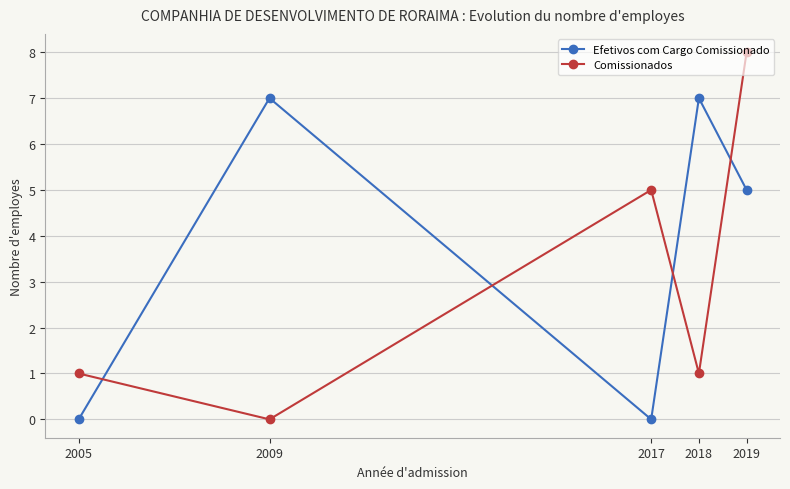

Count the Comissionados values in the range 1 to 5.

3